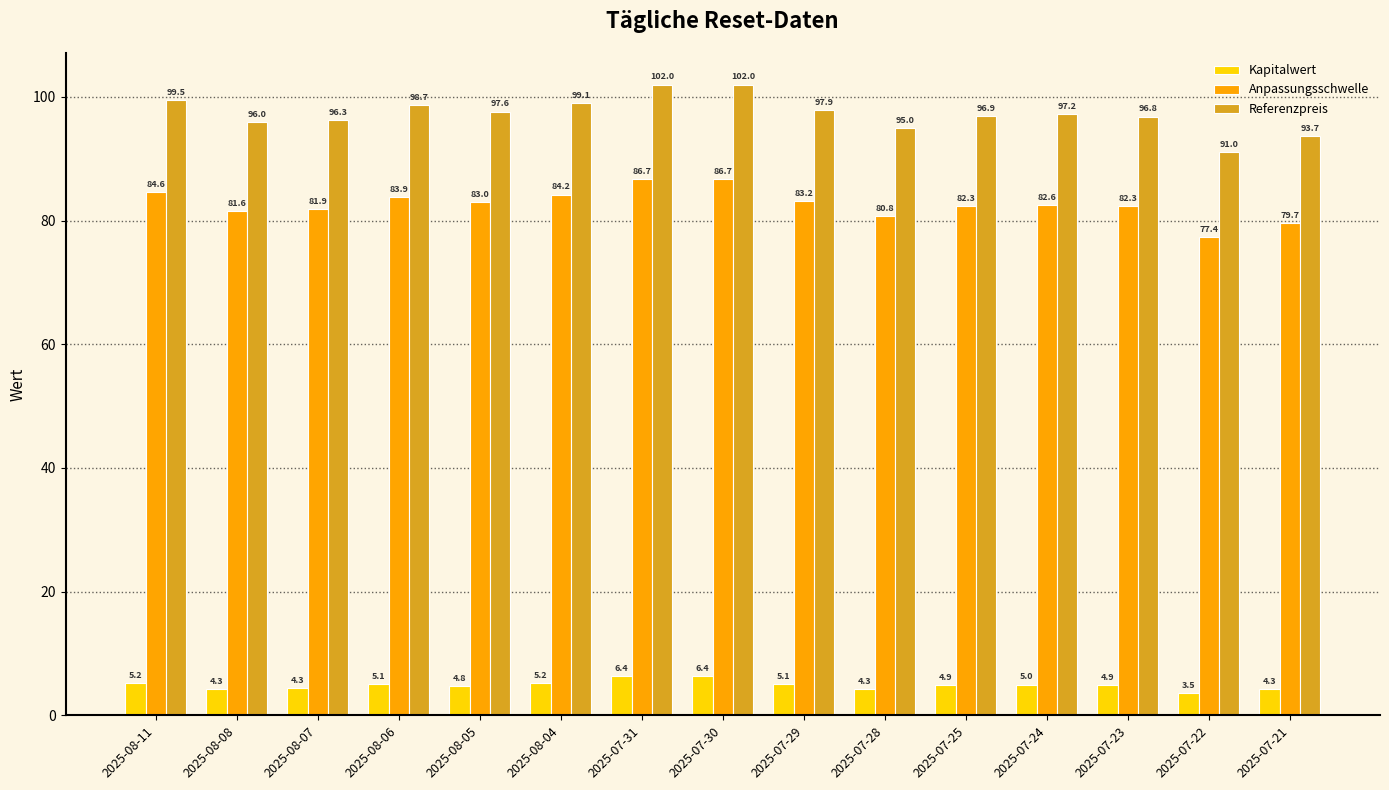

Does the chart contain stacked bars?

No